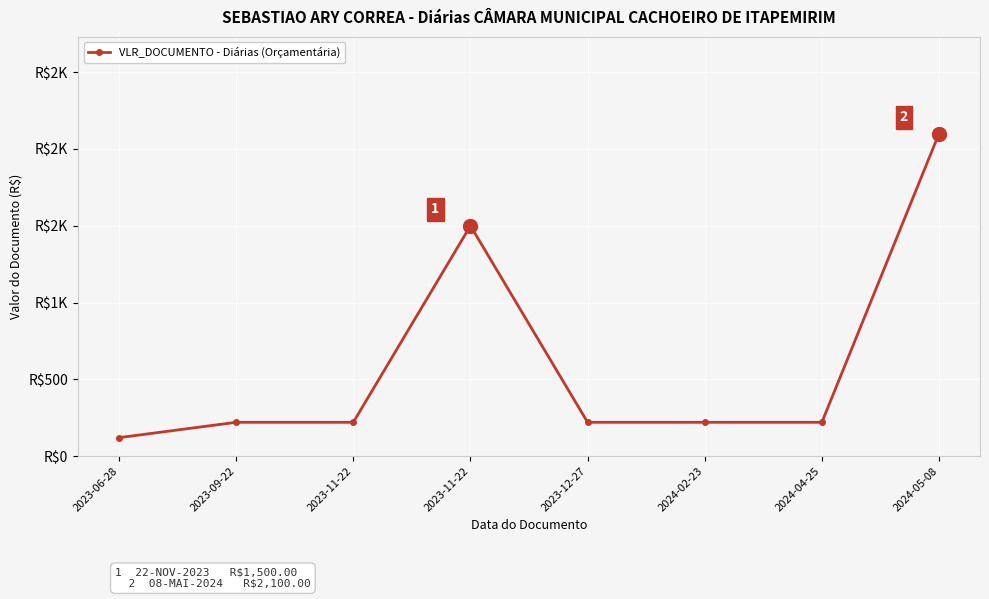

True or false: the data shows 815 at 2023-11-22.

False